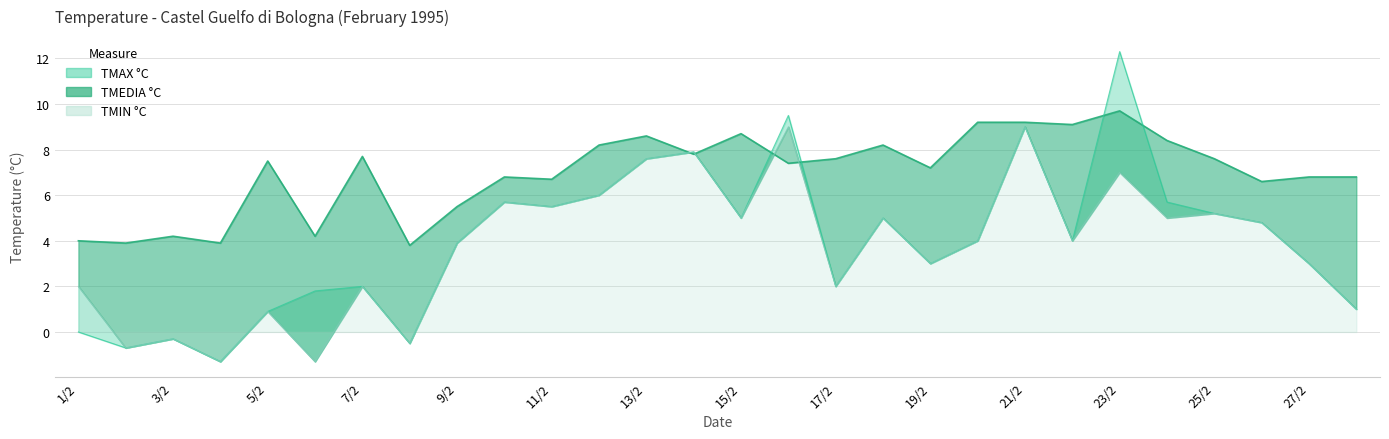

Which category has the highest value across all series?

23/2